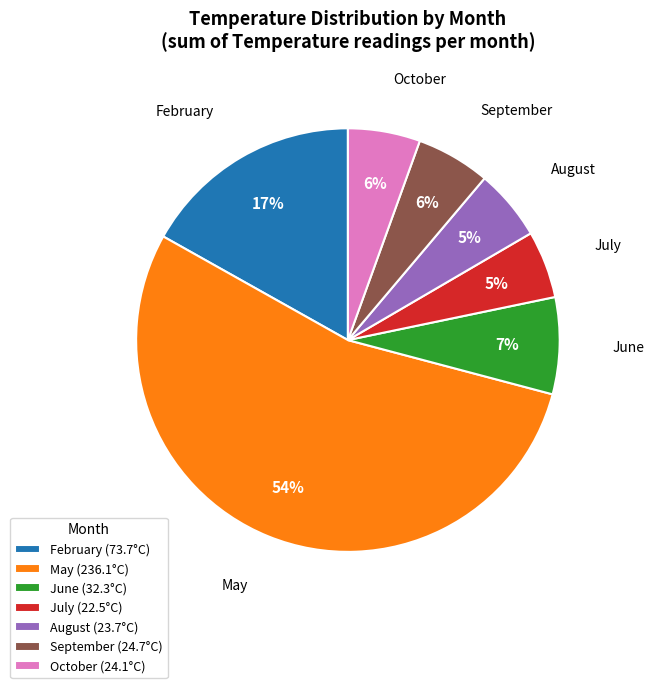

Does October (24.1°C) represent more than half of the total?

No